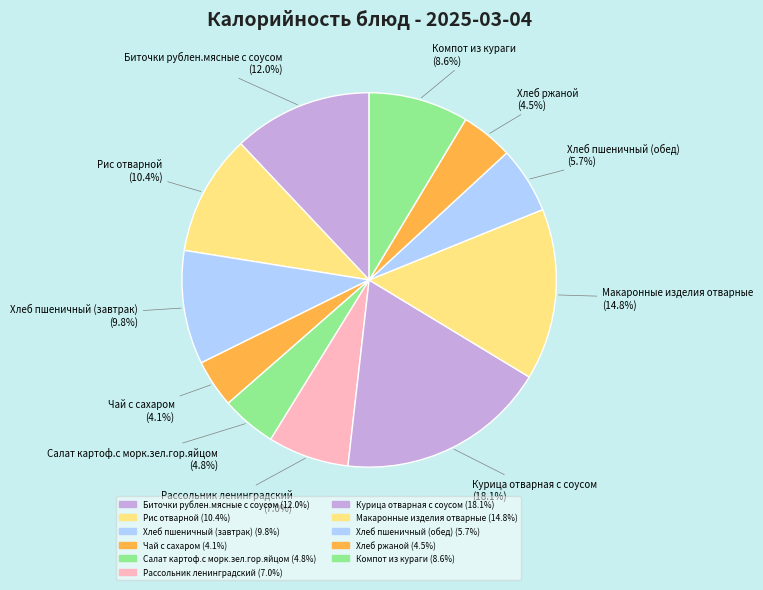

Count the number of slices in the pie.

11